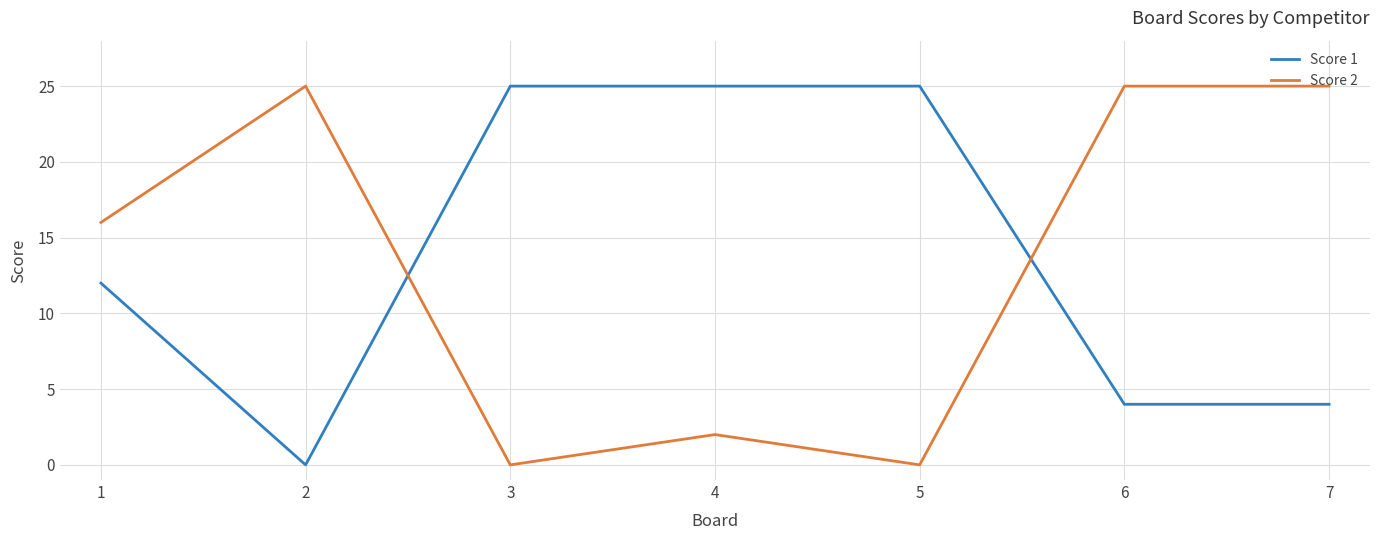

What is the maximum value shown in the chart?

25